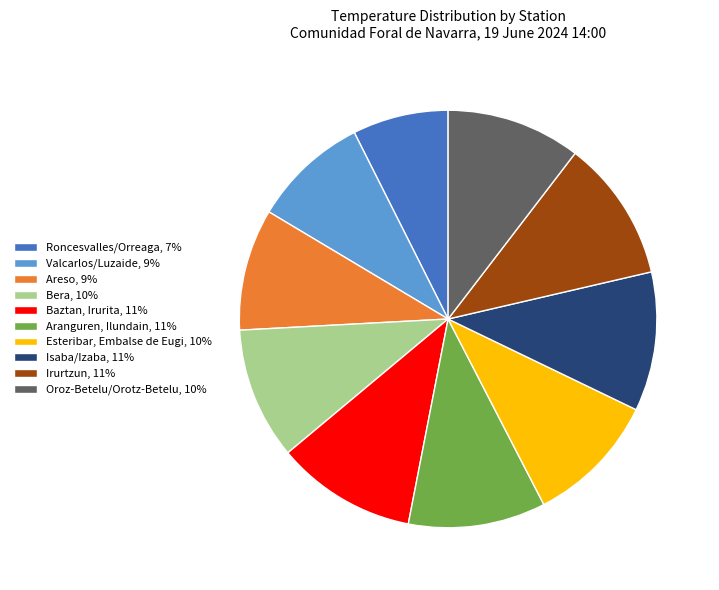

Combined, do Areso, 9% and Oroz-Betelu/Orotz-Betelu, 10% account for over 50%?

No